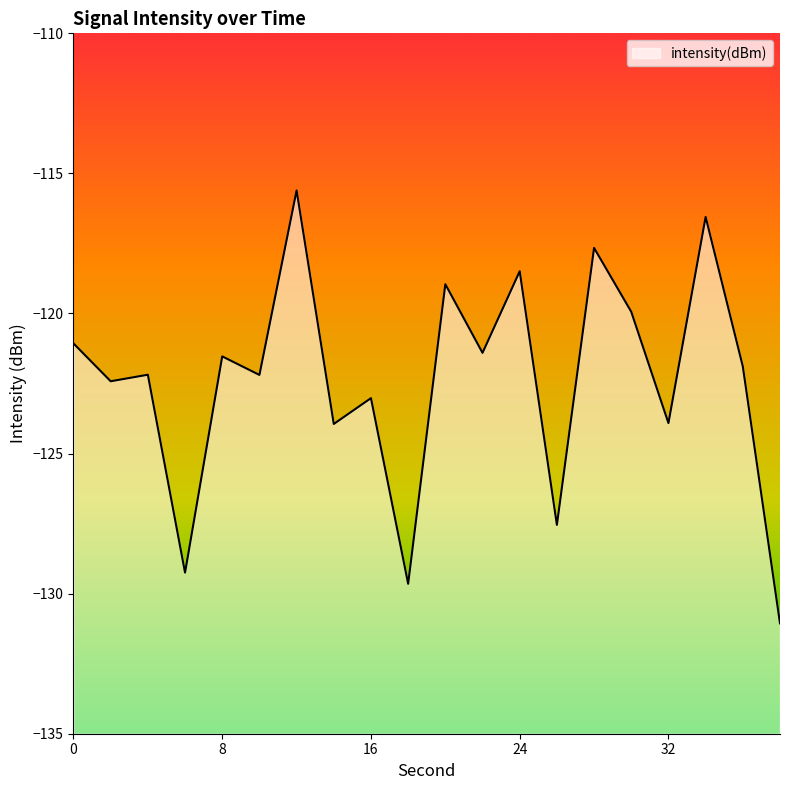

True or false: the data shows -123.9 at 32.

True